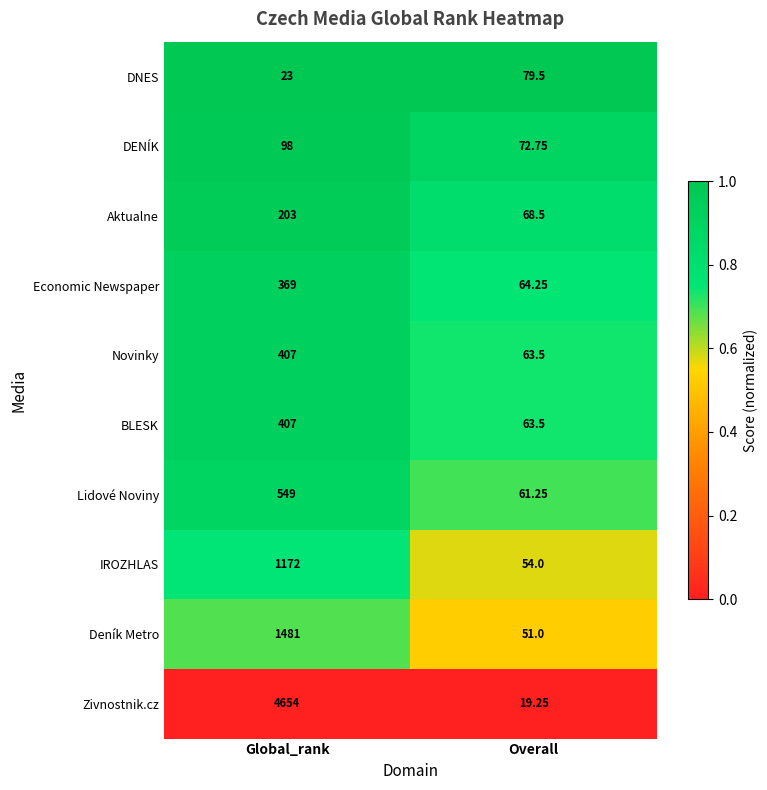

Which series has the largest total across all categories?

Zivnostnik.cz